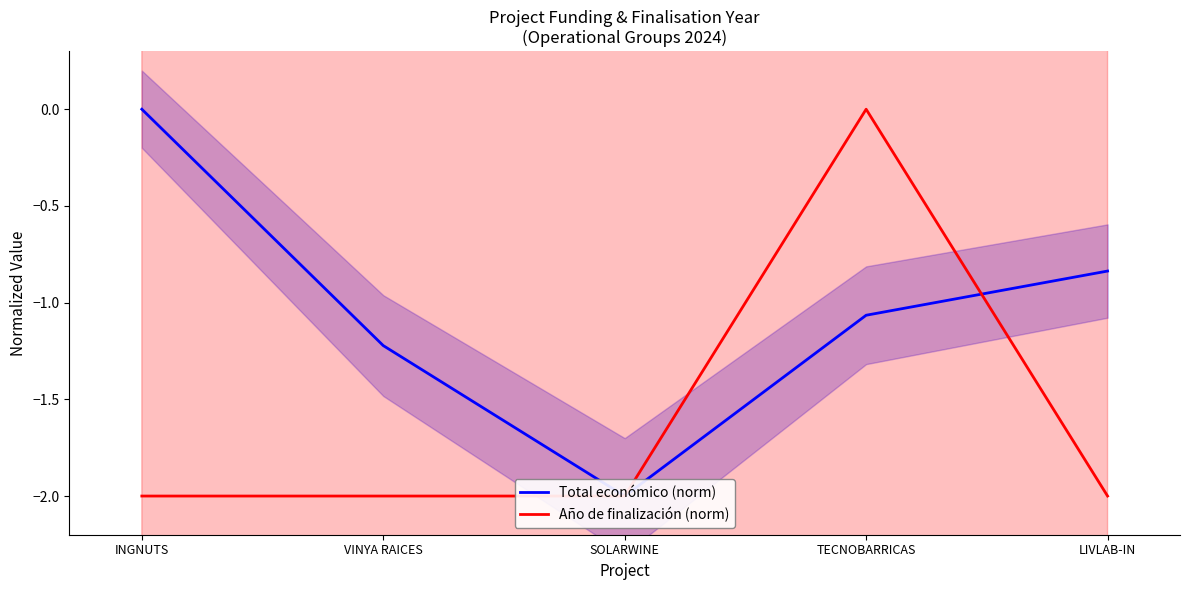

How many lines are shown in the chart?

2